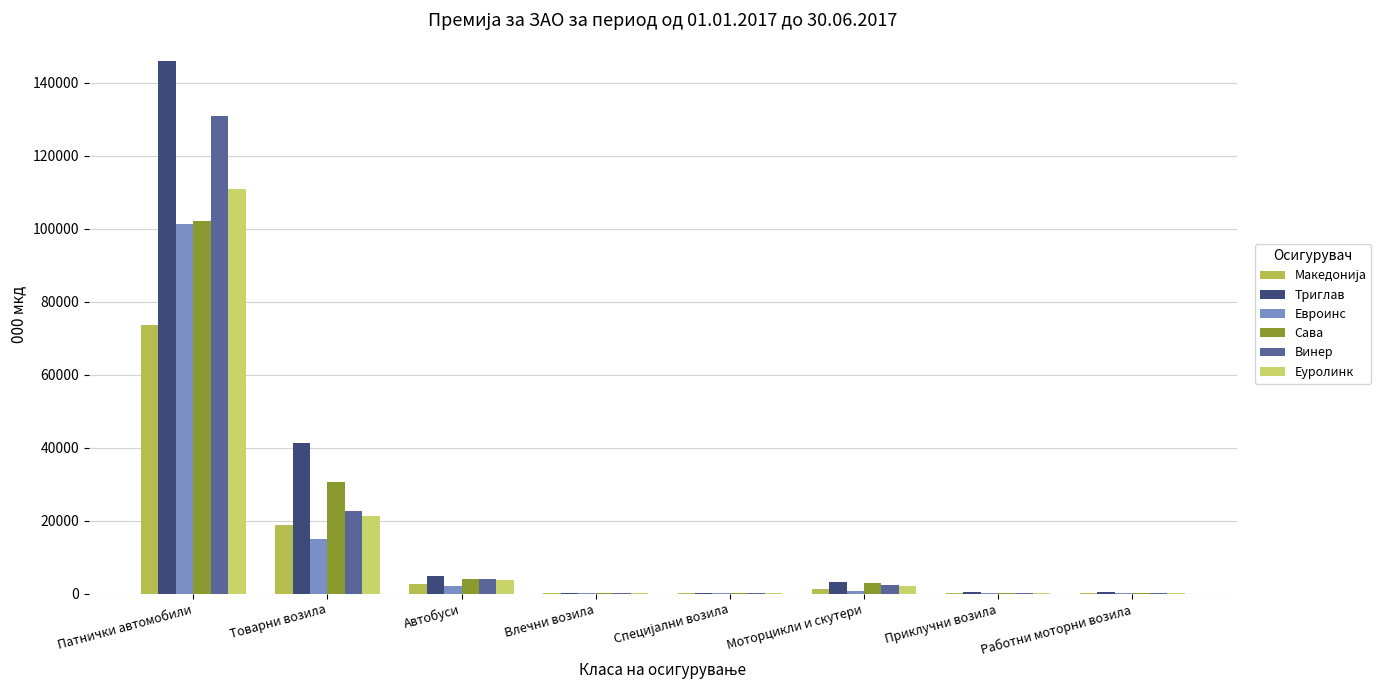

What is the greatest value displayed?

146048